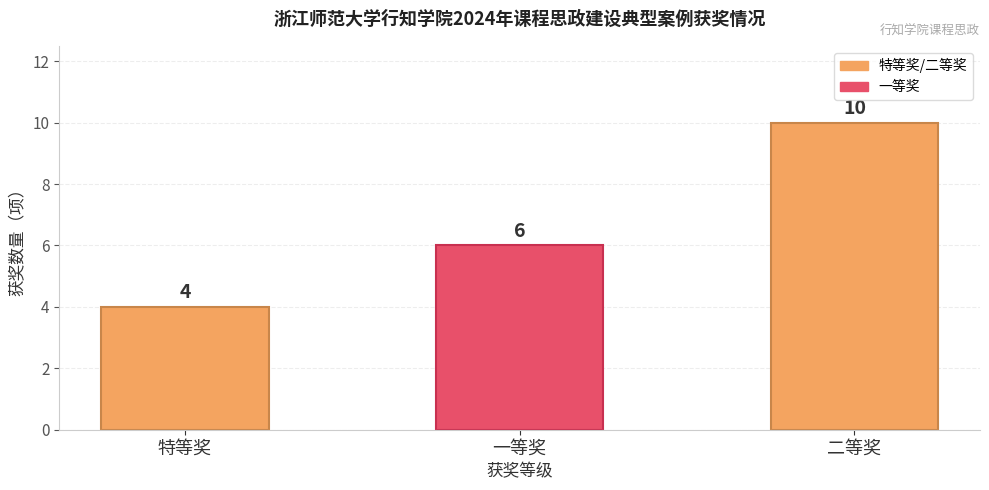

What is the sum of the values at 二等奖 and 特等奖?

14